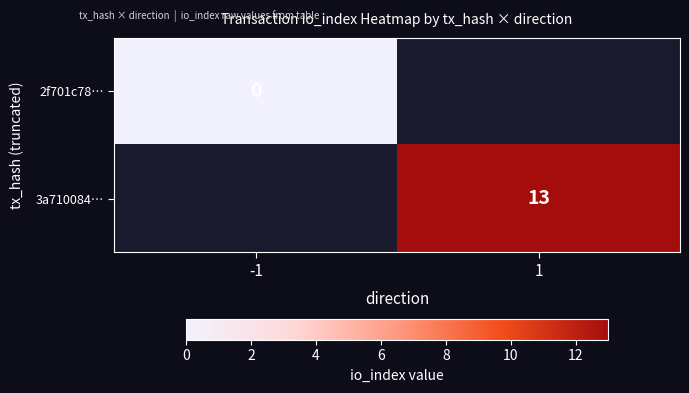

How many categories are shown in the chart?

2